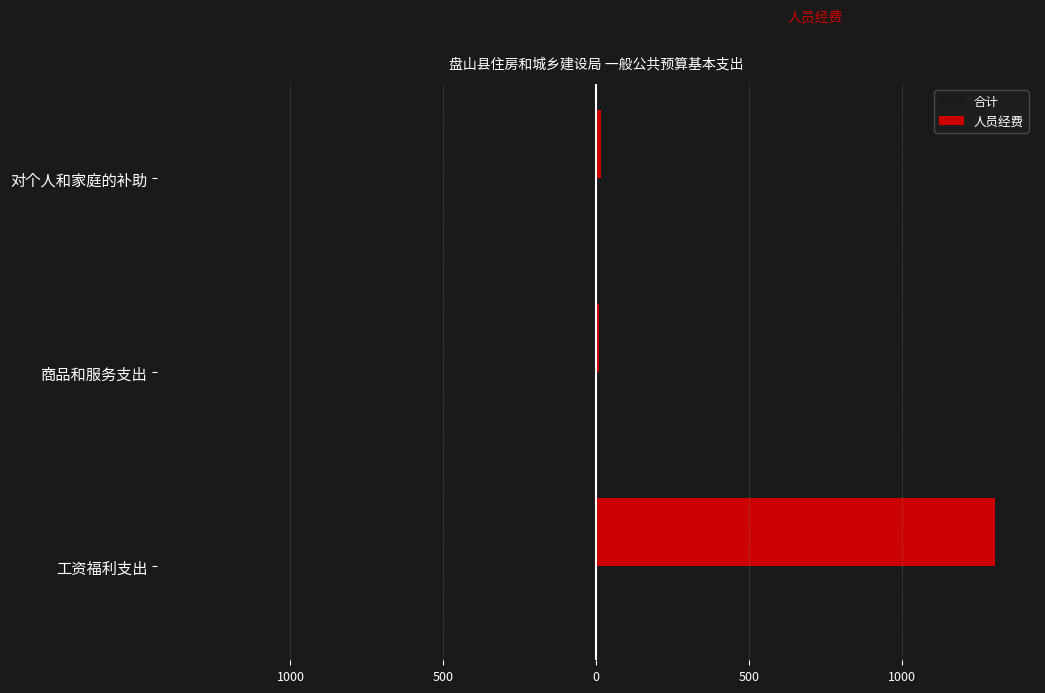

List the series in order of their overall mean, lowest first.

合计, 人员经费